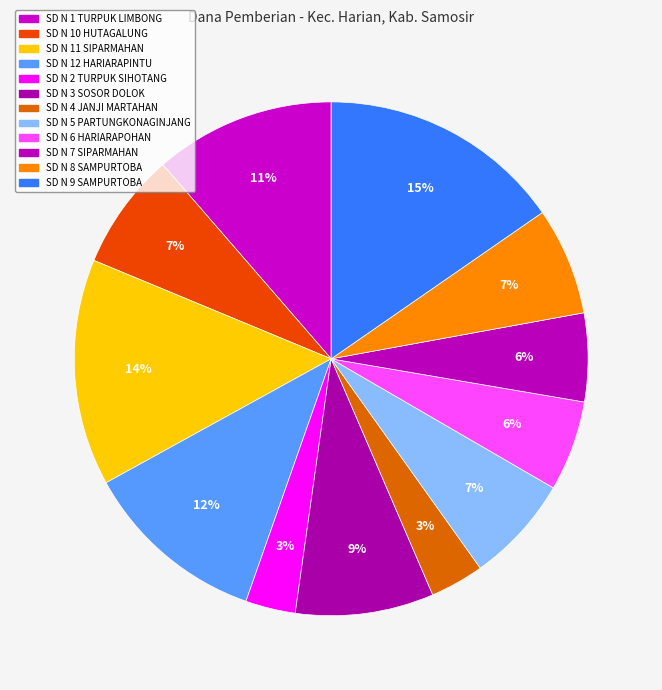

How many segments does this pie chart have?

12